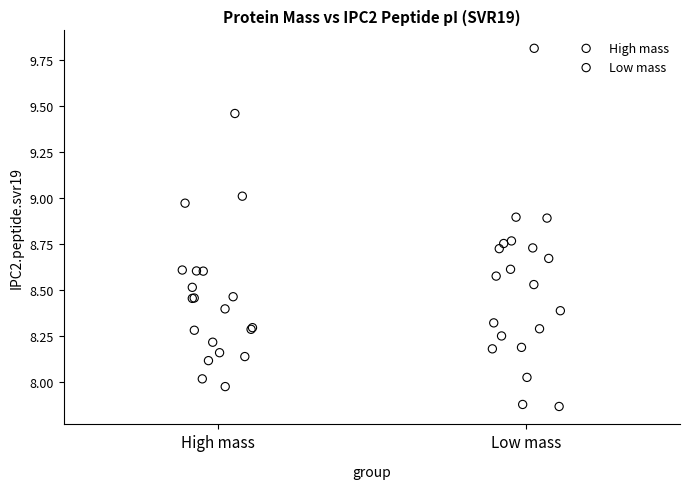

Which series reaches the minimum Y coordinate?

Low mass